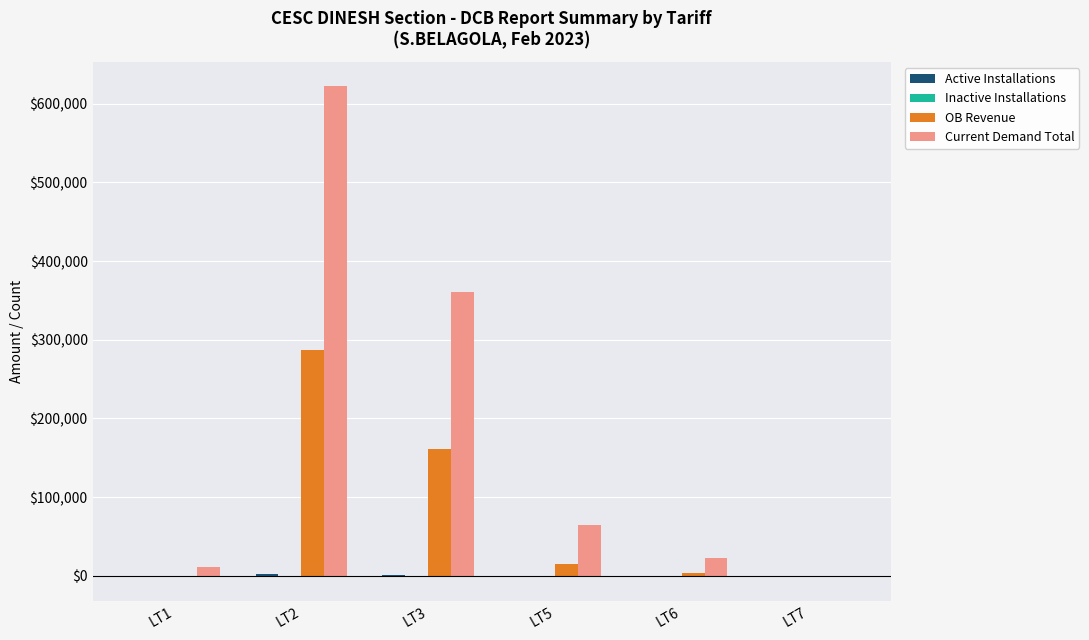

What is the highest value of the Current Demand Total series?

622130.0